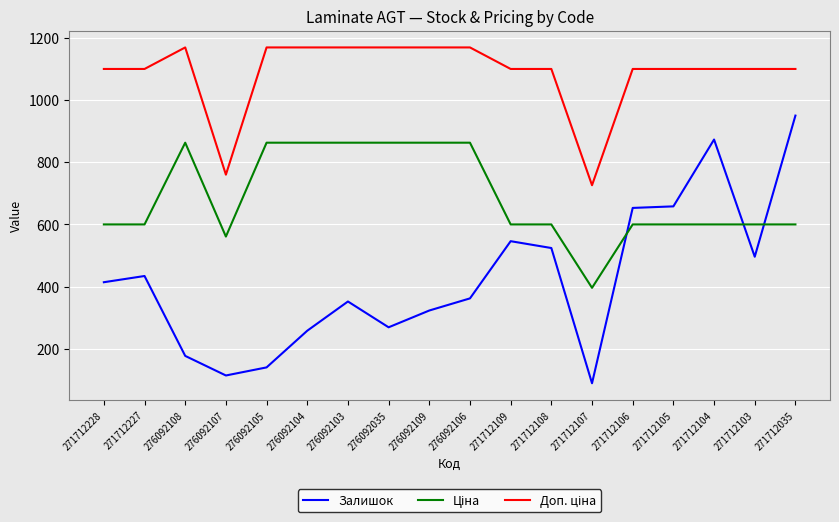

What is the greatest value displayed?

1169.2